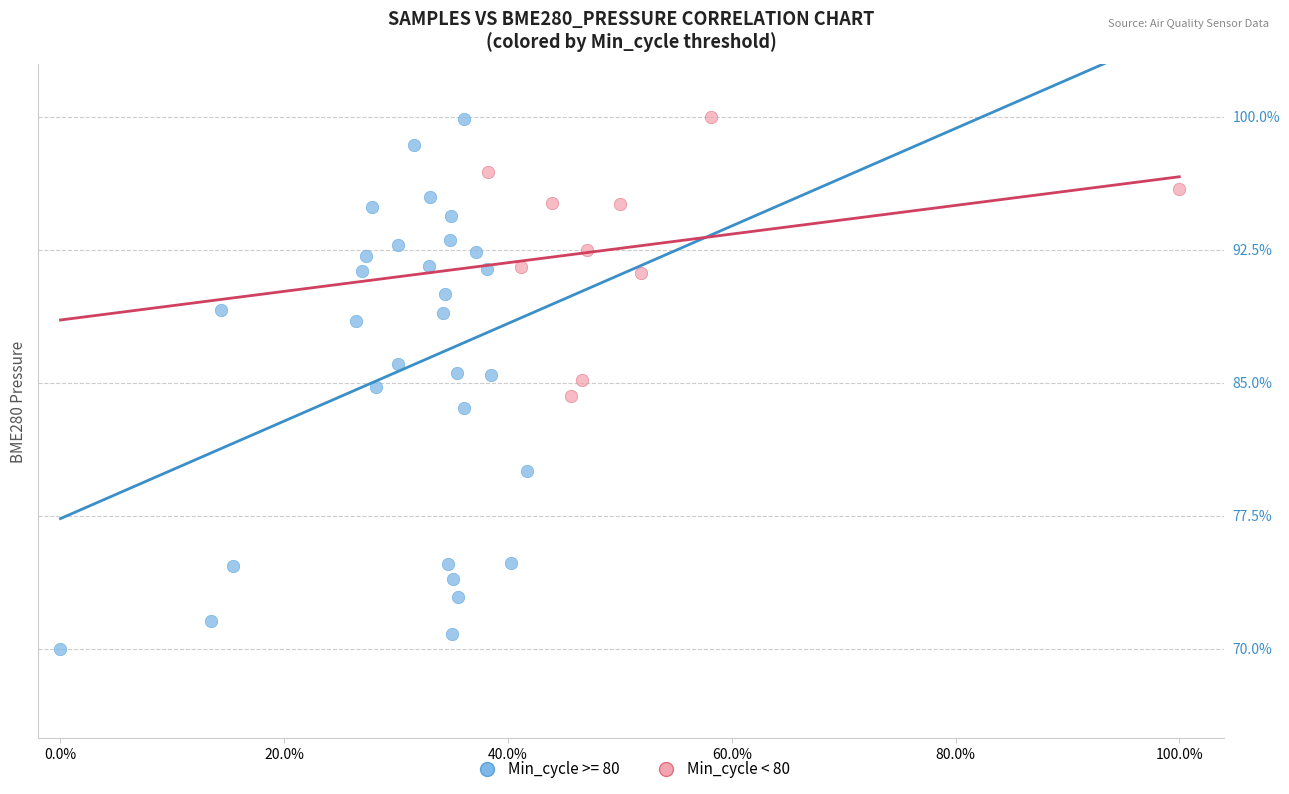

What are all the series names shown in the legend?

Min_cycle >= 80, Min_cycle < 80